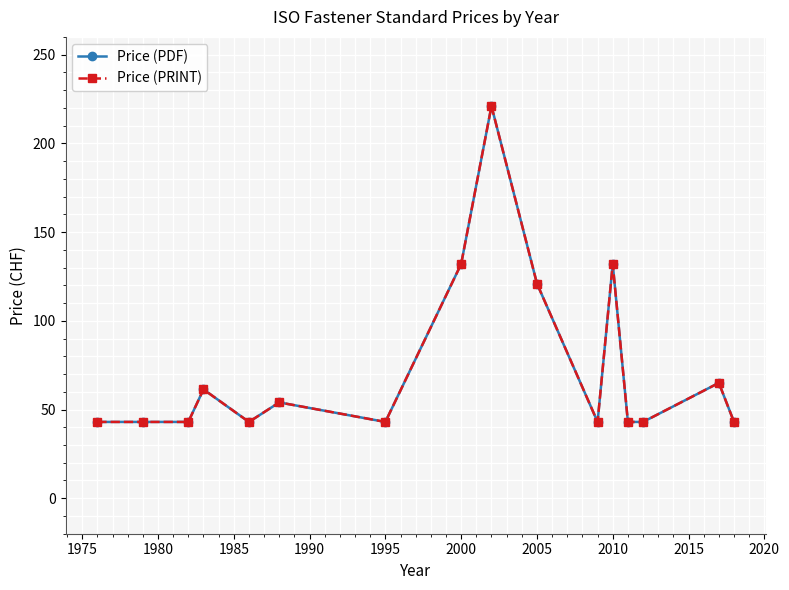

Does the chart have visible grid lines?

Yes